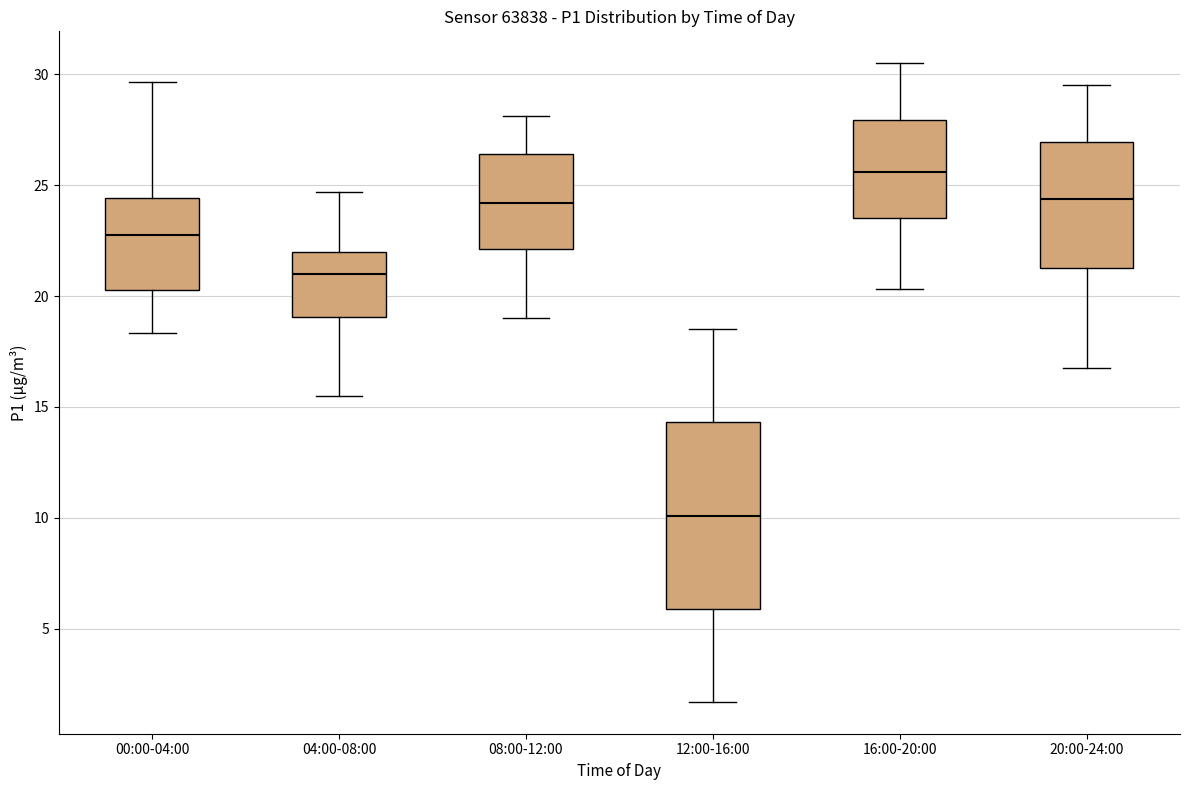

Reading left to right, read every box against the y-axis: the position of its median line, the range the box covers, and the ends of its whiskers. The values are not printed on the chart, so give them approximately, as read against the axis.

00:00-04:00: median 23.0, box 20.5 to 24.5, whiskers 18.5 to 29.5
04:00-08:00: median 21.0, box 19.0 to 22.0, whiskers 15.5 to 24.5
08:00-12:00: median 24.0, box 22.0 to 26.5, whiskers 19.0 to 28.0
12:00-16:00: median 10.0, box 6.0 to 14.5, whiskers 1.5 to 18.5
16:00-20:00: median 25.5, box 23.5 to 28.0, whiskers 20.5 to 30.5
20:00-24:00: median 24.5, box 21.5 to 27.0, whiskers 17.0 to 29.5